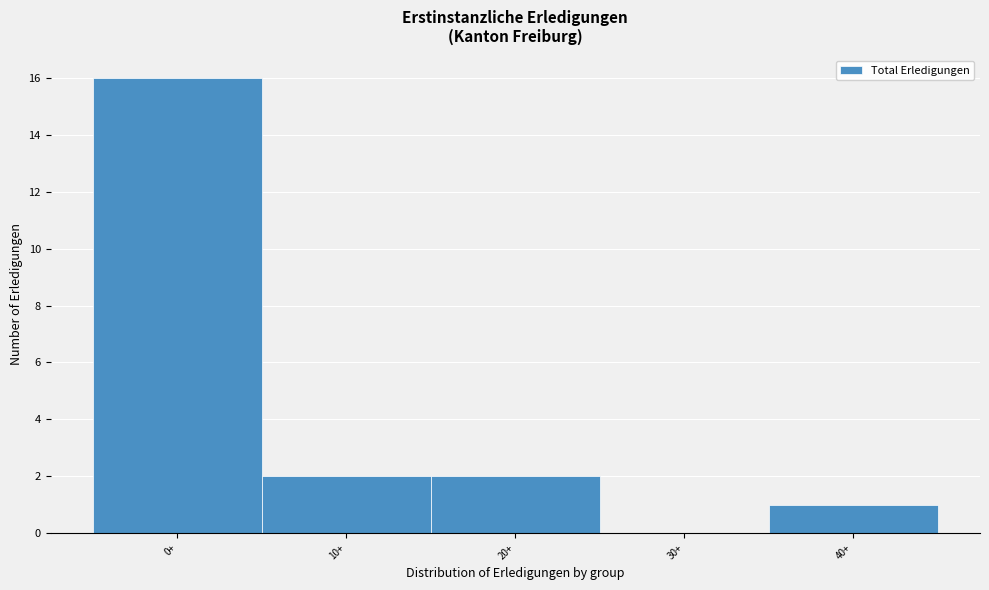

Reading left to right, transcribe all the data shown in this chart.

0+=16	10+=2	20+=2	30+=0	40+=1